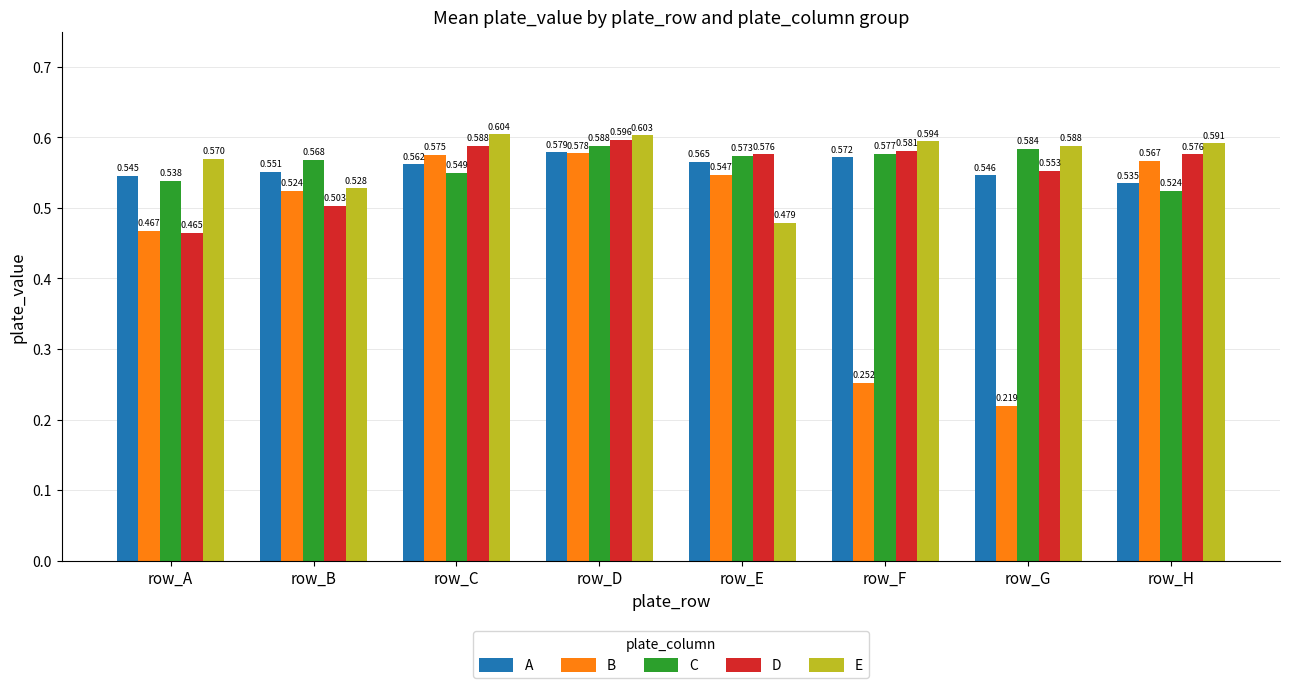

Which label corresponds to the smallest value in the chart?

row_G